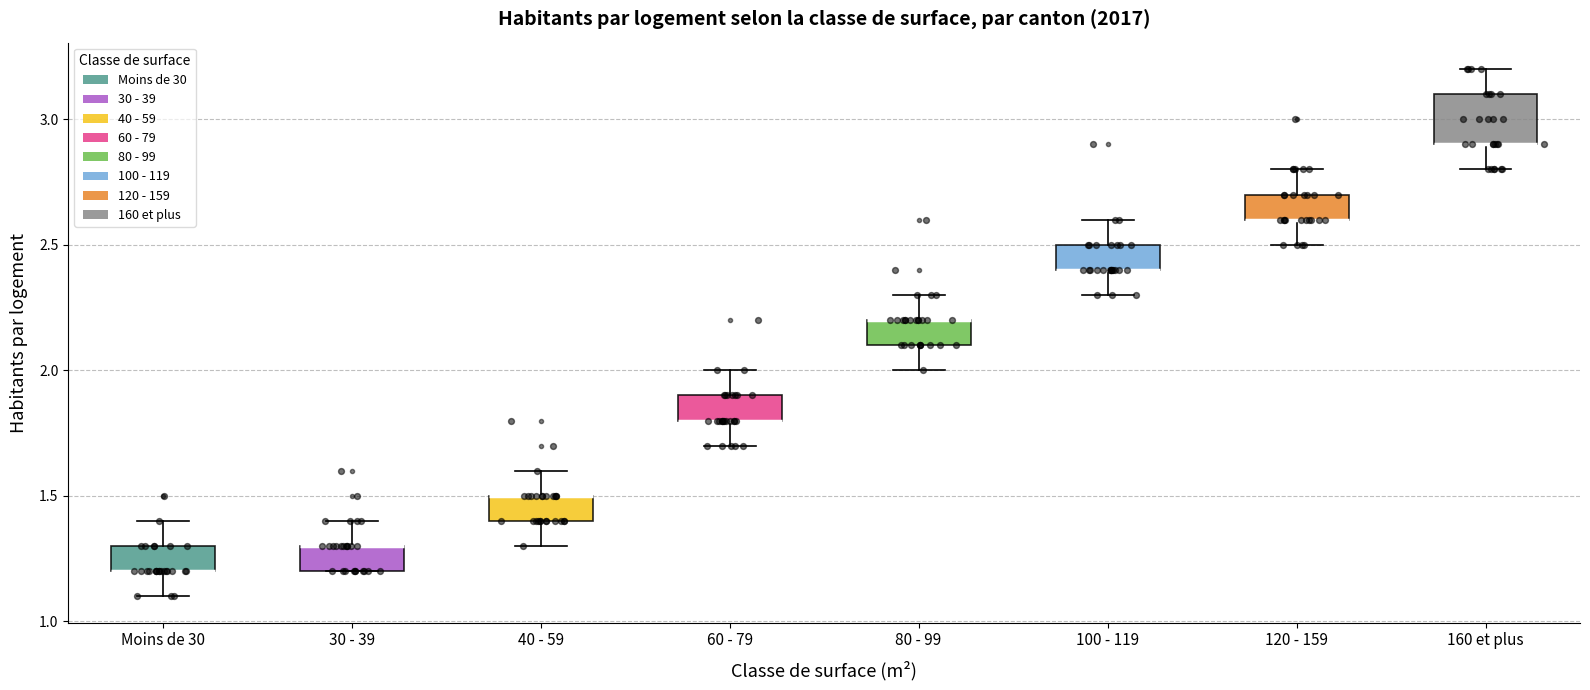

Reading left to right, transcribe this box plot: for each box, give where its median line is, the range the box spans, and where its two whiskers end, as read against the y-axis. The values are not printed on the chart, so give them approximately, as read against the axis.

Moins de 30: median 1.2 (drawn on the box's lower edge), box 1.2 to 1.3, whiskers 1.1 to 1.4
30 - 39: median 1.3 (drawn on the box's upper edge), box 1.2 to 1.3, whiskers 1.2 to 1.4
40 - 59: median 1.5 (drawn on the box's upper edge), box 1.4 to 1.5, whiskers 1.3 to 1.6
60 - 79: median 1.8 (drawn on the box's lower edge), box 1.8 to 1.9, whiskers 1.7 to 2.0
80 - 99: median 2.2 (drawn on the box's upper edge), box 2.1 to 2.2, whiskers 2.0 to 2.3
100 - 119: median 2.4 (drawn on the box's lower edge), box 2.4 to 2.5, whiskers 2.3 to 2.6
120 - 159: median 2.6 (drawn on the box's lower edge), box 2.6 to 2.7, whiskers 2.5 to 2.8
160 et plus: median 2.9 (drawn on the box's lower edge), box 2.9 to 3.1, whiskers 2.8 to 3.2